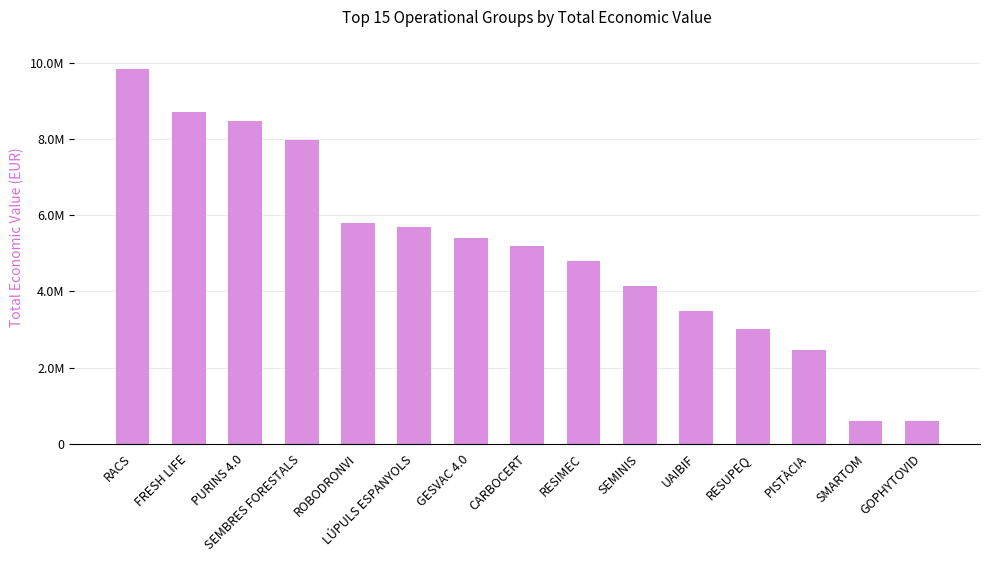

Does the chart contain any negative values?

No